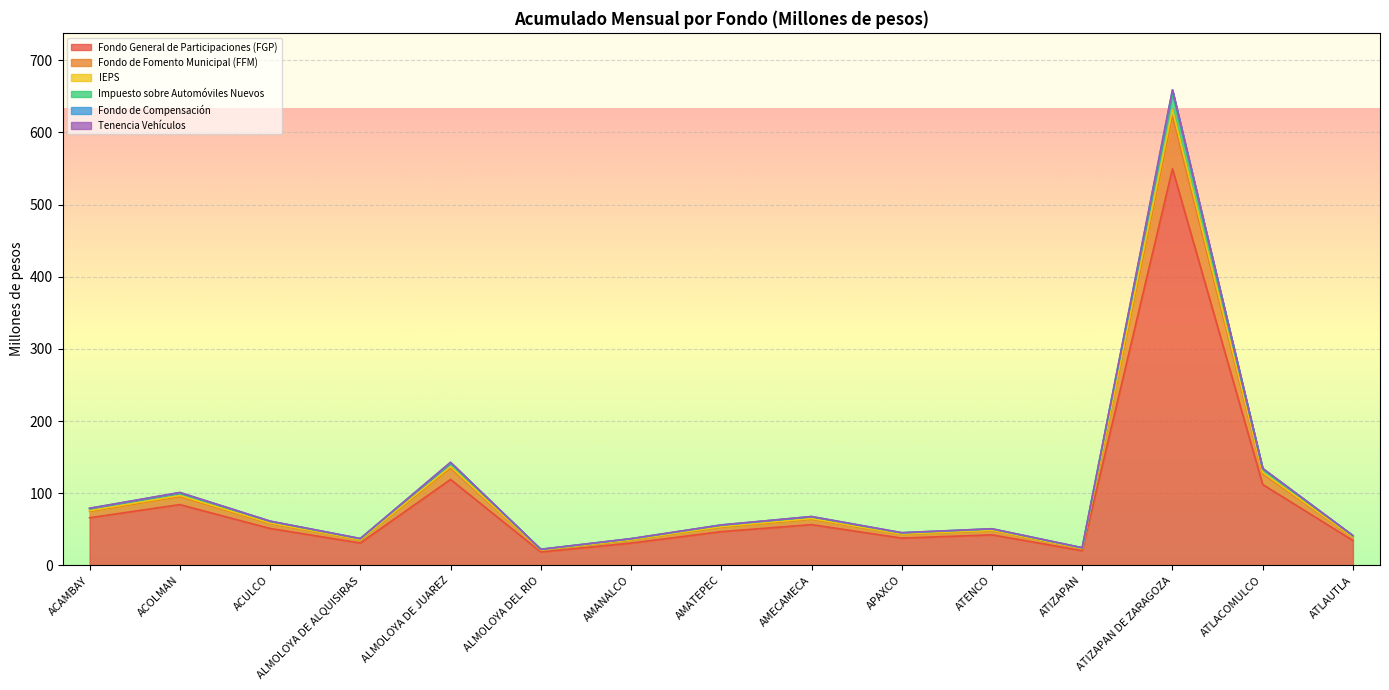

List the labels in order of Fondo de Fomento Municipal (FFM) value, smallest first.

ALMOLOYA DEL RIO, ATIZAPAN, AMANALCO, ALMOLOYA DE ALQUISIRAS, ATLAUTLA, APAXCO, ATENCO, AMATEPEC, ACULCO, AMECAMECA, ACAMBAY, ACOLMAN, ATLACOMULCO, ALMOLOYA DE JUAREZ, ATIZAPAN DE ZARAGOZA